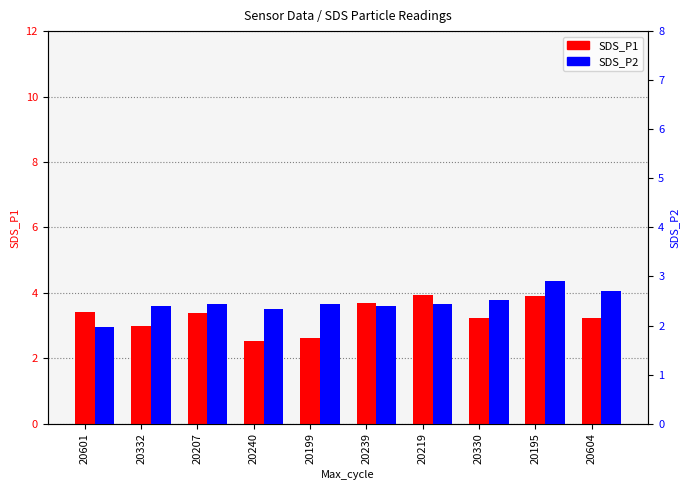

How many bars are there in total?

20